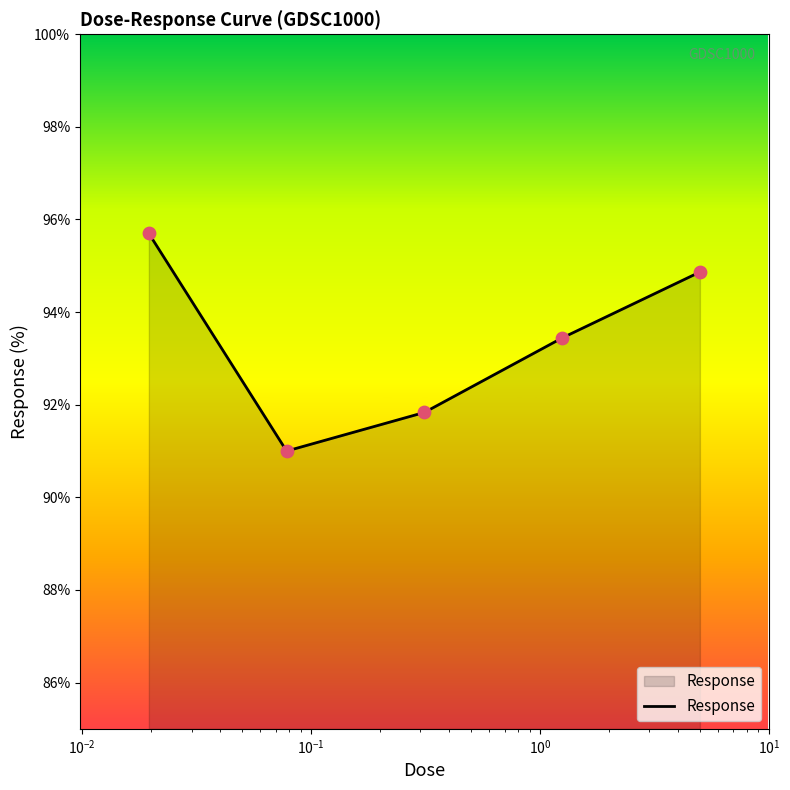

True or false: there are more than 0 points higher than both neighbors.

False